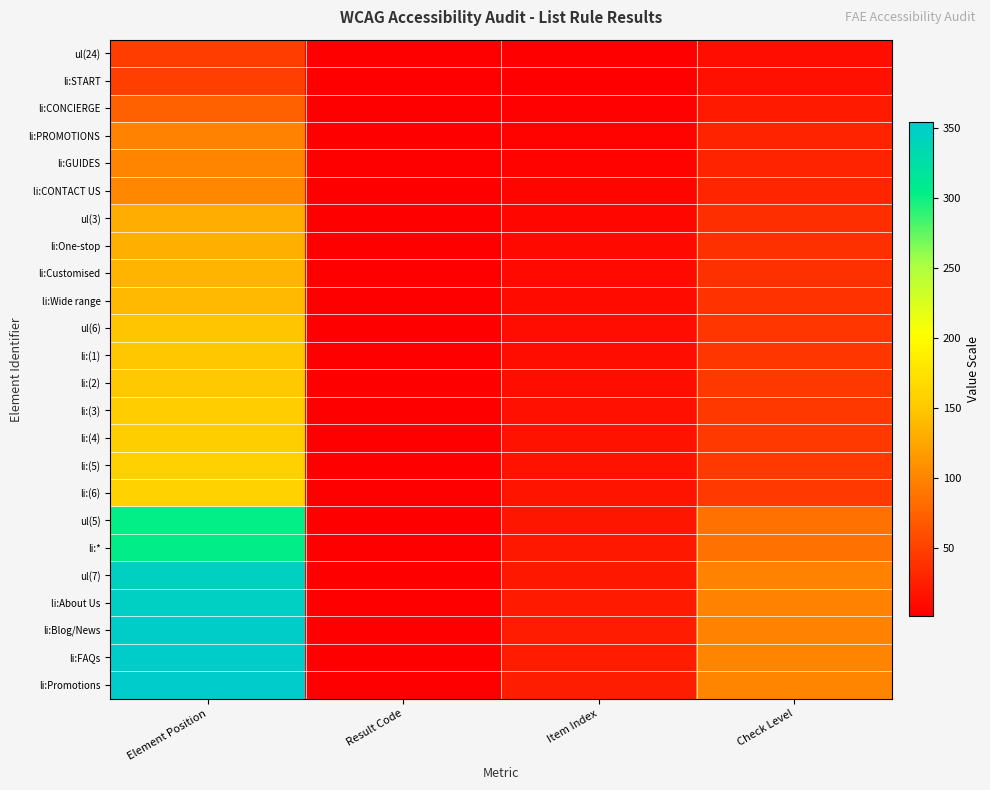

What is the total value across all series at Check Level?

1252.0